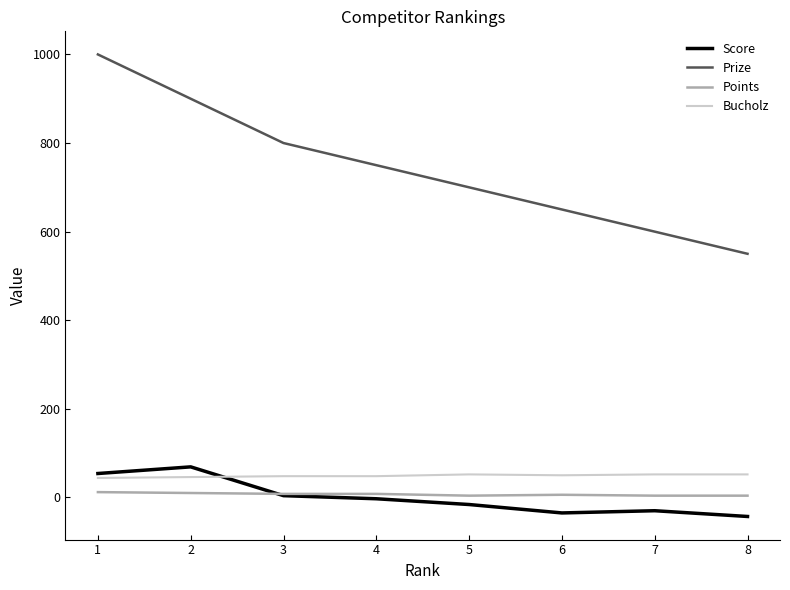

What is the maximum value for Bucholz?

52